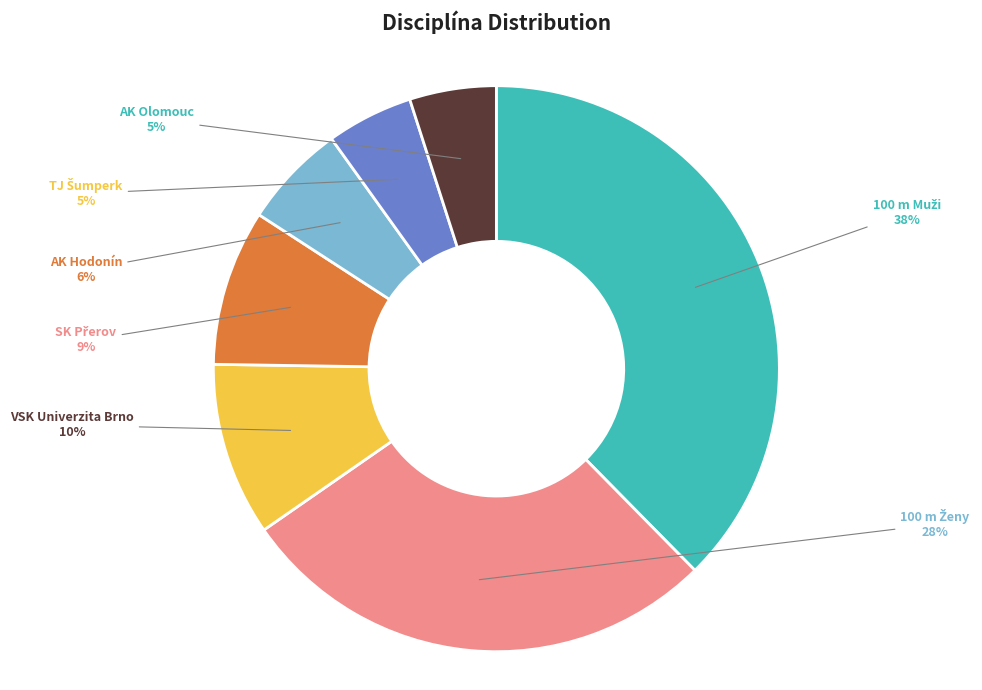

Is there any slice that represents more than half of the pie?

No